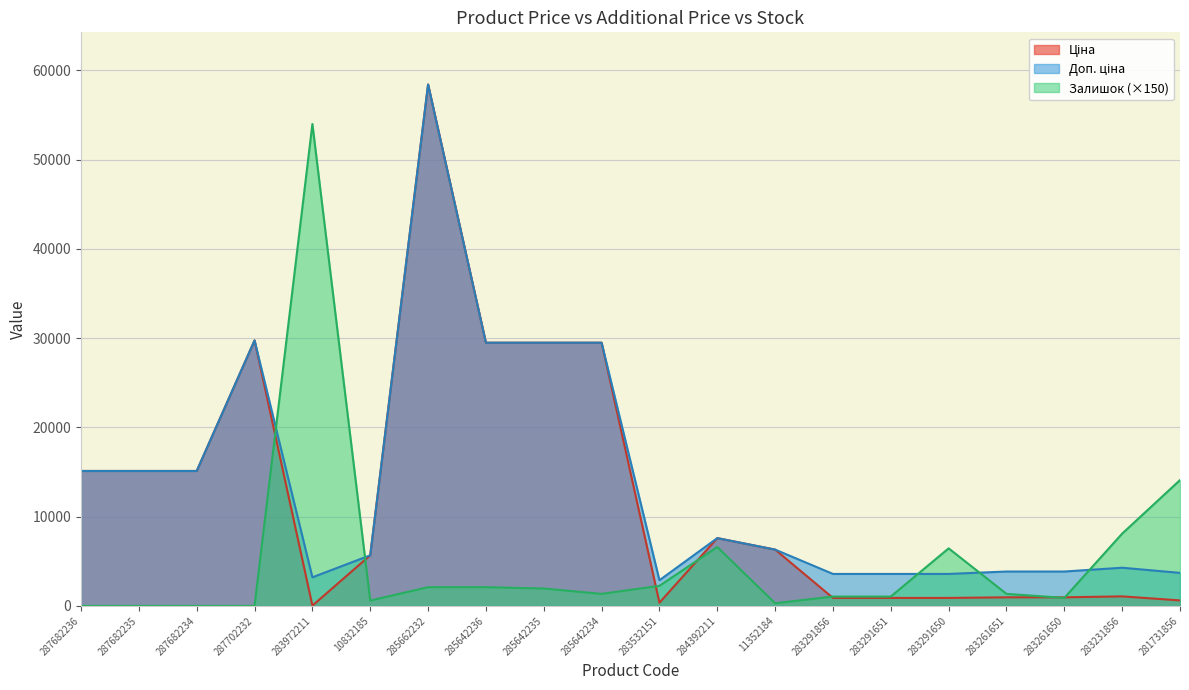

Is it true that Ціна equals 58426.5 at 285662232?

True